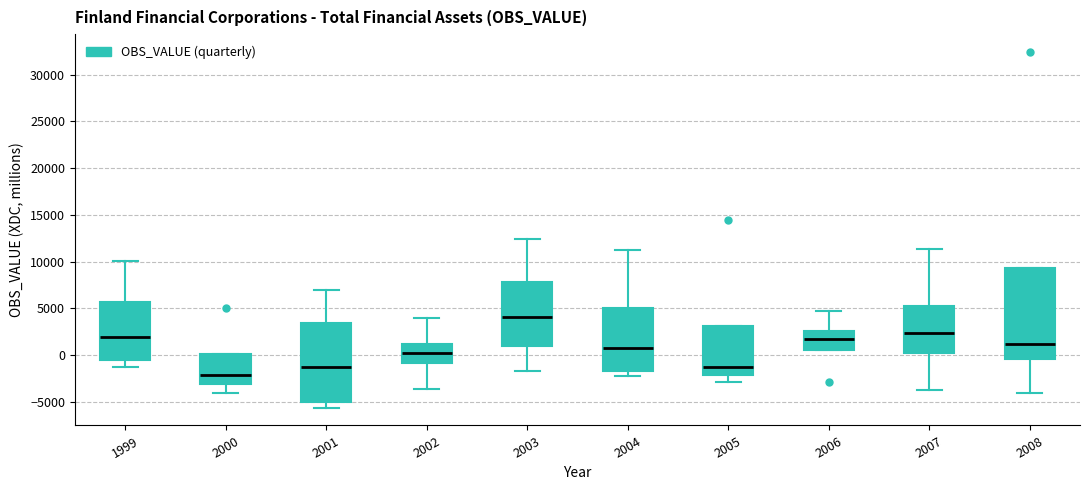

Which box is the tallest, from its lower edge to its upper edge?

2008